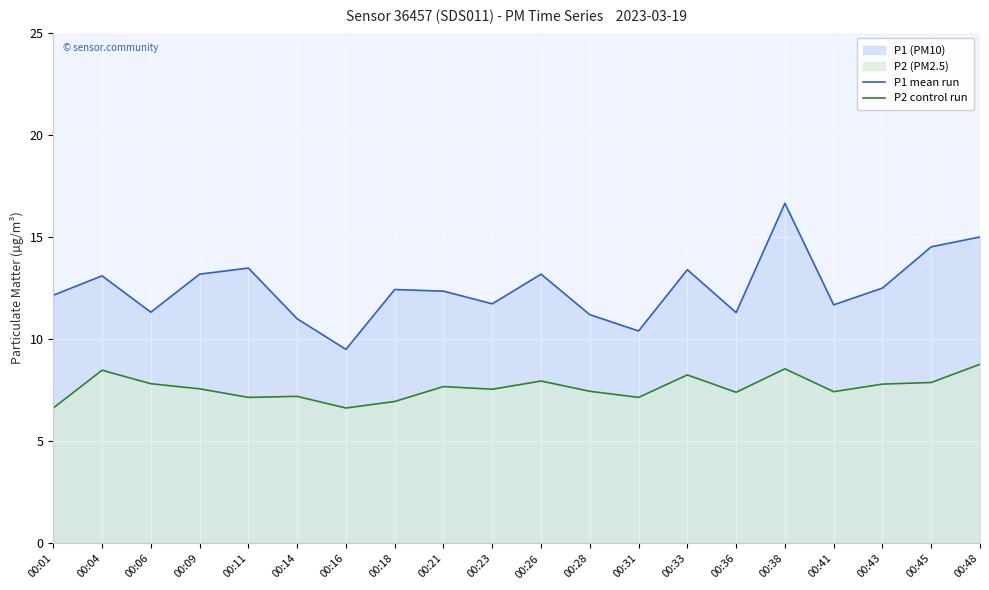

What is the difference between the second highest and minimum values in the P2 control run series?

1.9